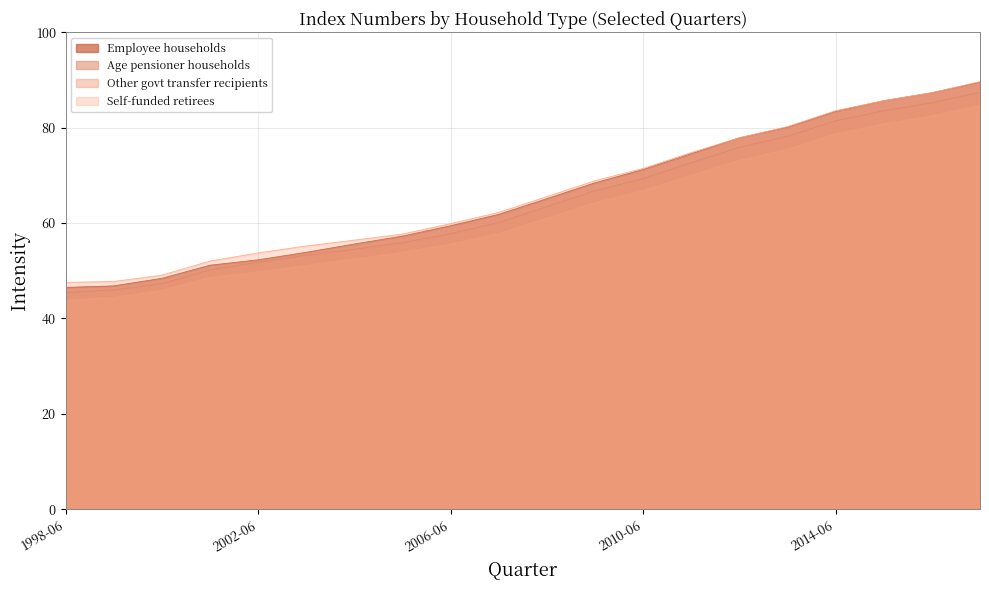

How many lines are shown in the chart?

4